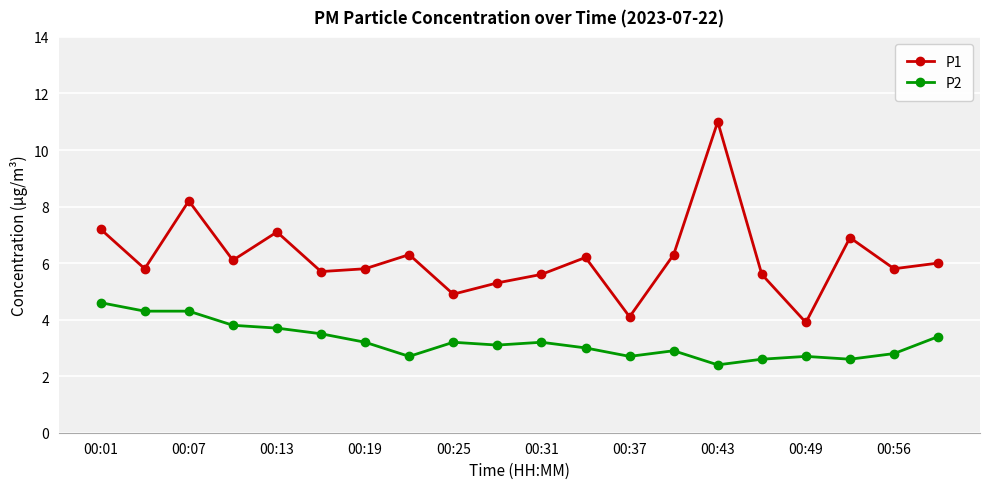

List the series in order of their peak value, highest first.

P1, P2